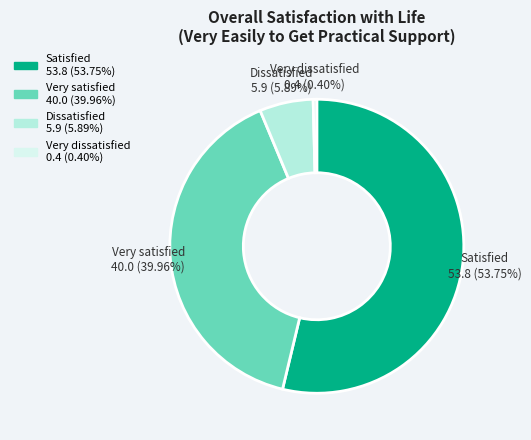

To the nearest percent, what is the difference between the largest and smallest slice percentages?

53%